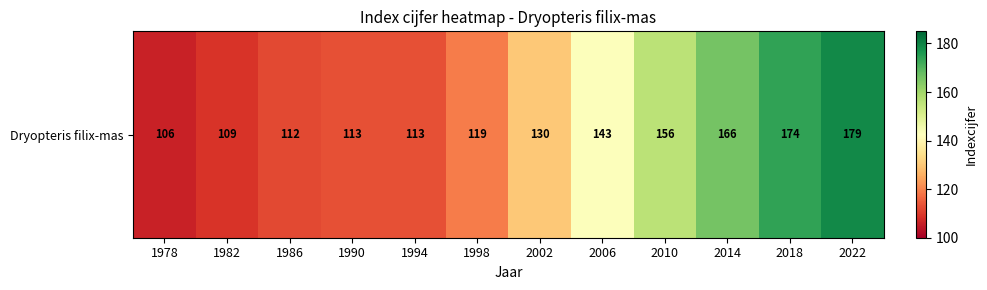

Reading left to right, what are all the values shown in this chart?

1978=106	1982=109	1986=112	1990=113	1994=113	1998=119	2002=130	2006=143	2010=156	2014=166	2018=174	2022=179